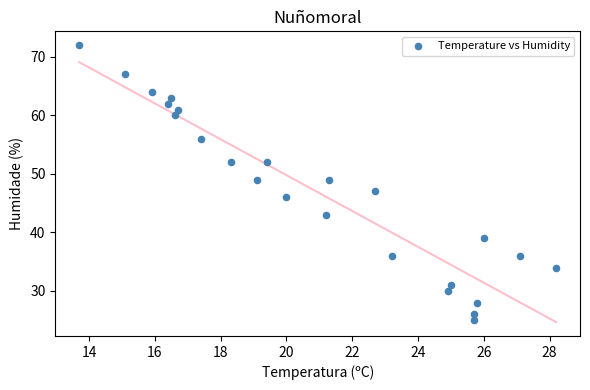

What is the range of Y values (max minus min)?

47